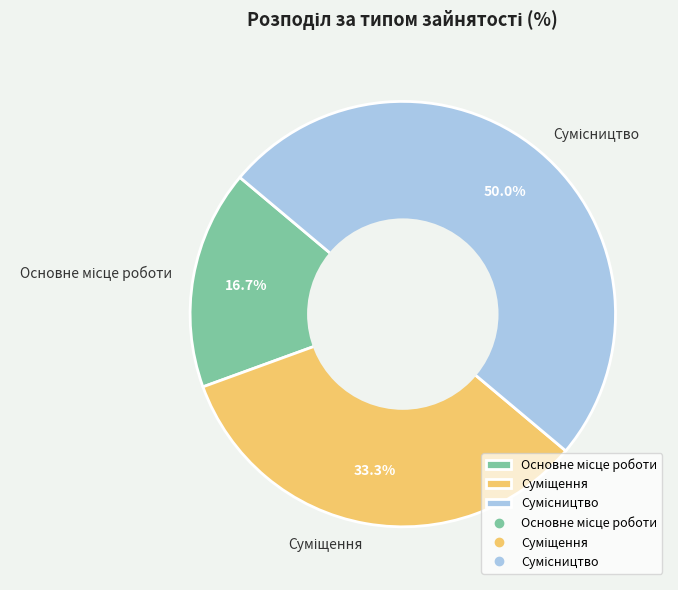

Which category has the smallest portion of the pie?

Основне місце роботи